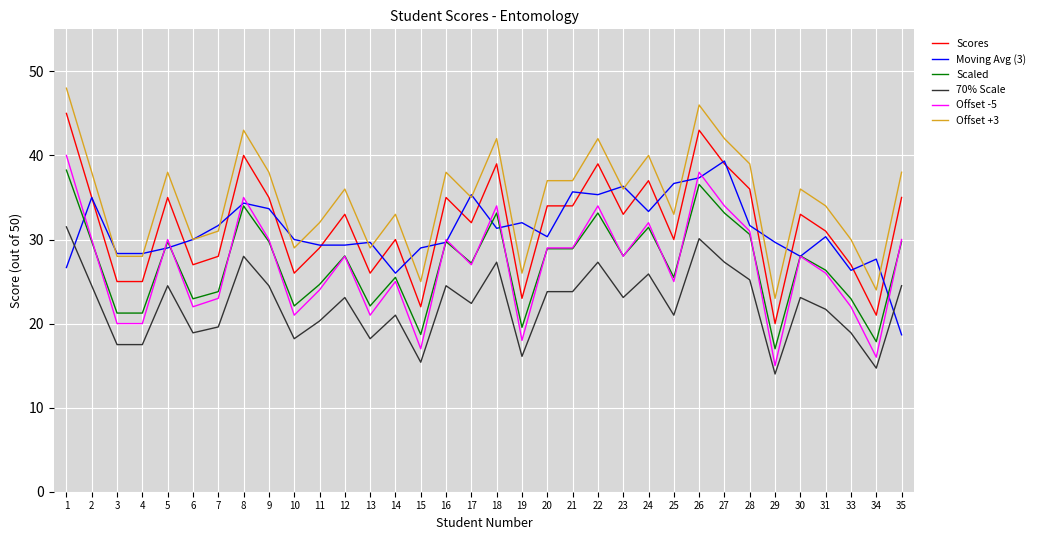

How many categories are shown in the chart?

34